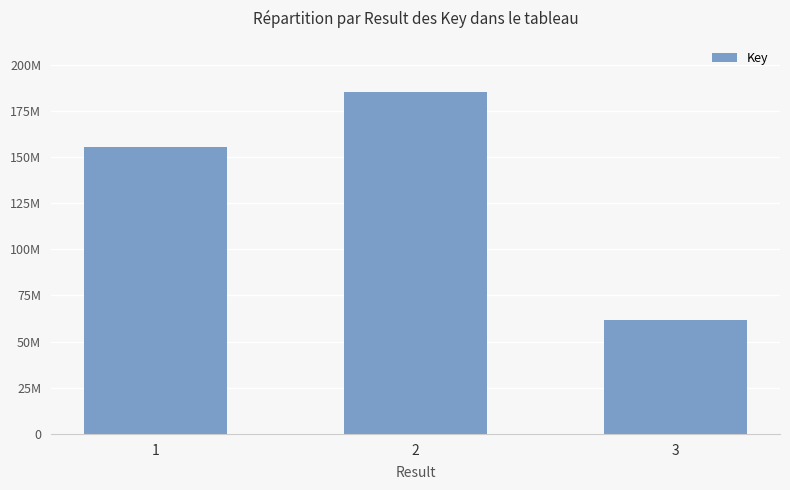

Are the bars horizontal?

No